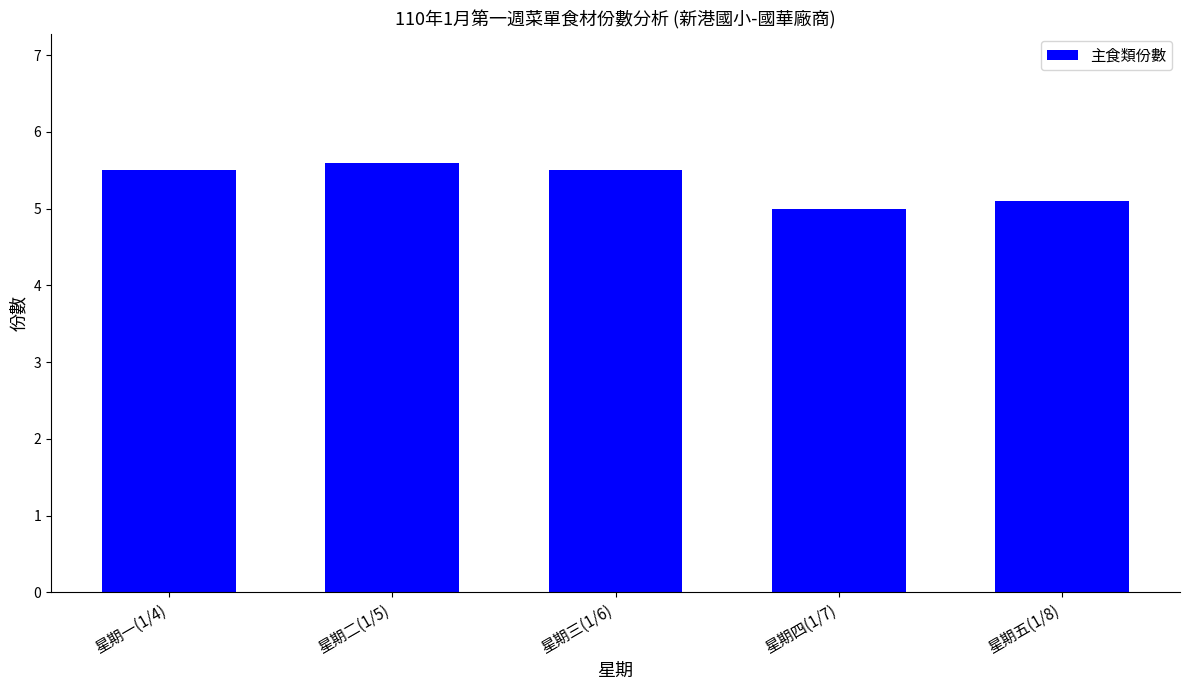

How many series are shown in this chart?

1